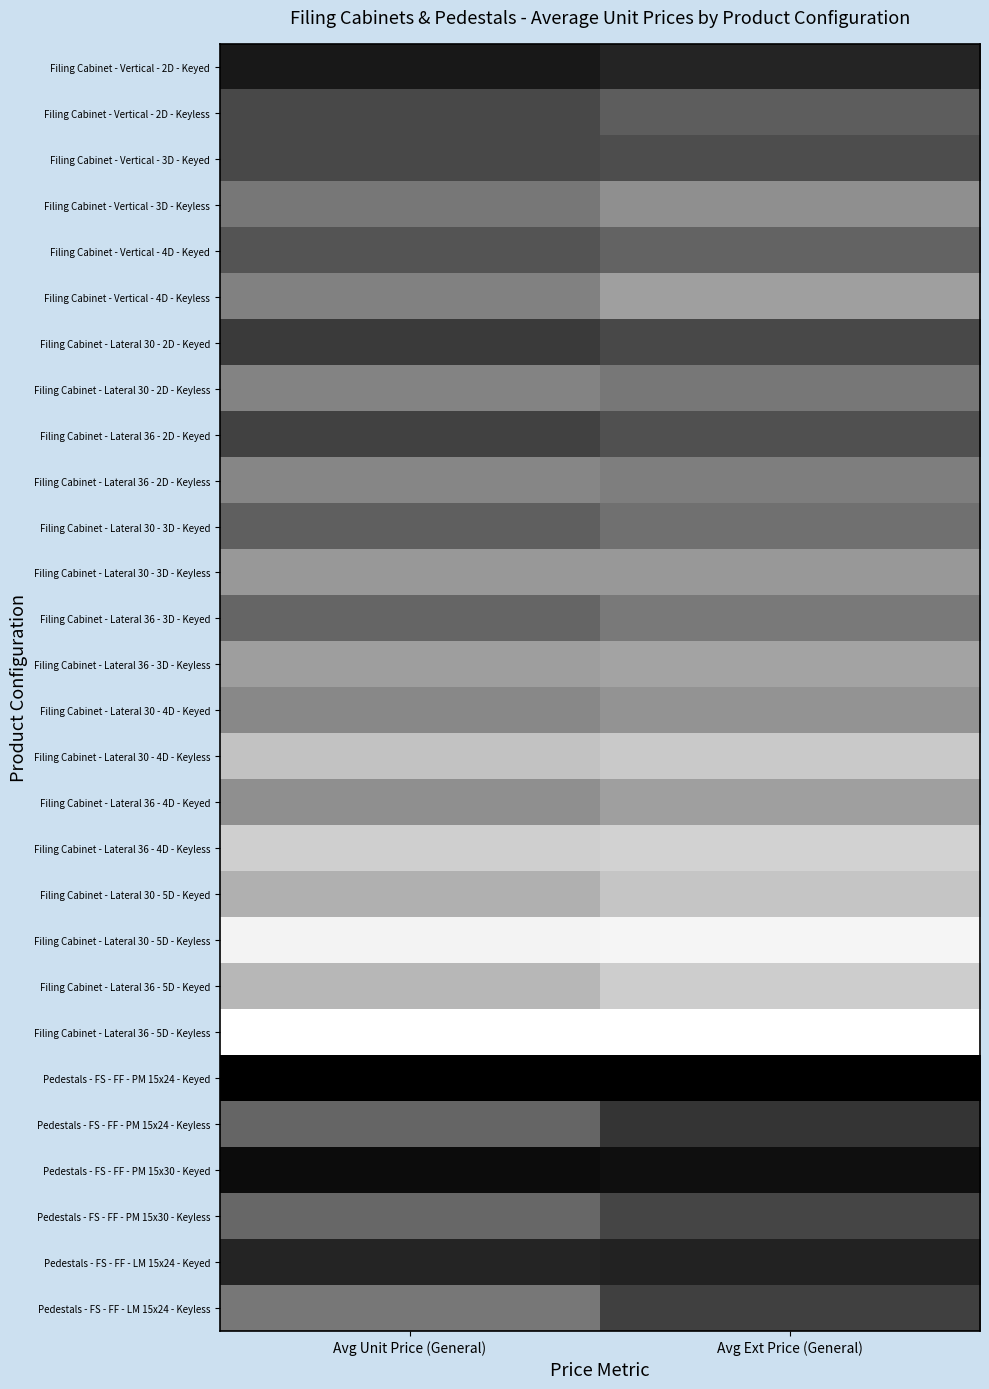

List the series in order of their peak value, lowest first.

Pedestals - FS - FF - PM 15x24 - Keyed, Pedestals - FS - FF - PM 15x30 - Keyed, Filing Cabinet - Vertical - 2D - Keyed, Pedestals - FS - FF - LM 15x24 - Keyed, Filing Cabinet - Lateral 30 - 2D - Keyed, Filing Cabinet - Vertical - 3D - Keyed, Filing Cabinet - Lateral 36 - 2D - Keyed, Filing Cabinet - Vertical - 2D - Keyless, Filing Cabinet - Vertical - 4D - Keyed, Pedestals - FS - FF - PM 15x24 - Keyless, Pedestals - FS - FF - PM 15x30 - Keyless, Filing Cabinet - Lateral 30 - 3D - Keyed, Pedestals - FS - FF - LM 15x24 - Keyless, Filing Cabinet - Lateral 36 - 3D - Keyed, Filing Cabinet - Lateral 30 - 2D - Keyless, Filing Cabinet - Lateral 36 - 2D - Keyless, Filing Cabinet - Vertical - 3D - Keyless, Filing Cabinet - Lateral 30 - 4D - Keyed, Filing Cabinet - Lateral 30 - 3D - Keyless, Filing Cabinet - Vertical - 4D - Keyless, Filing Cabinet - Lateral 36 - 4D - Keyed, Filing Cabinet - Lateral 36 - 3D - Keyless, Filing Cabinet - Lateral 30 - 5D - Keyed, Filing Cabinet - Lateral 30 - 4D - Keyless, Filing Cabinet - Lateral 36 - 5D - Keyed, Filing Cabinet - Lateral 36 - 4D - Keyless, Filing Cabinet - Lateral 30 - 5D - Keyless, Filing Cabinet - Lateral 36 - 5D - Keyless